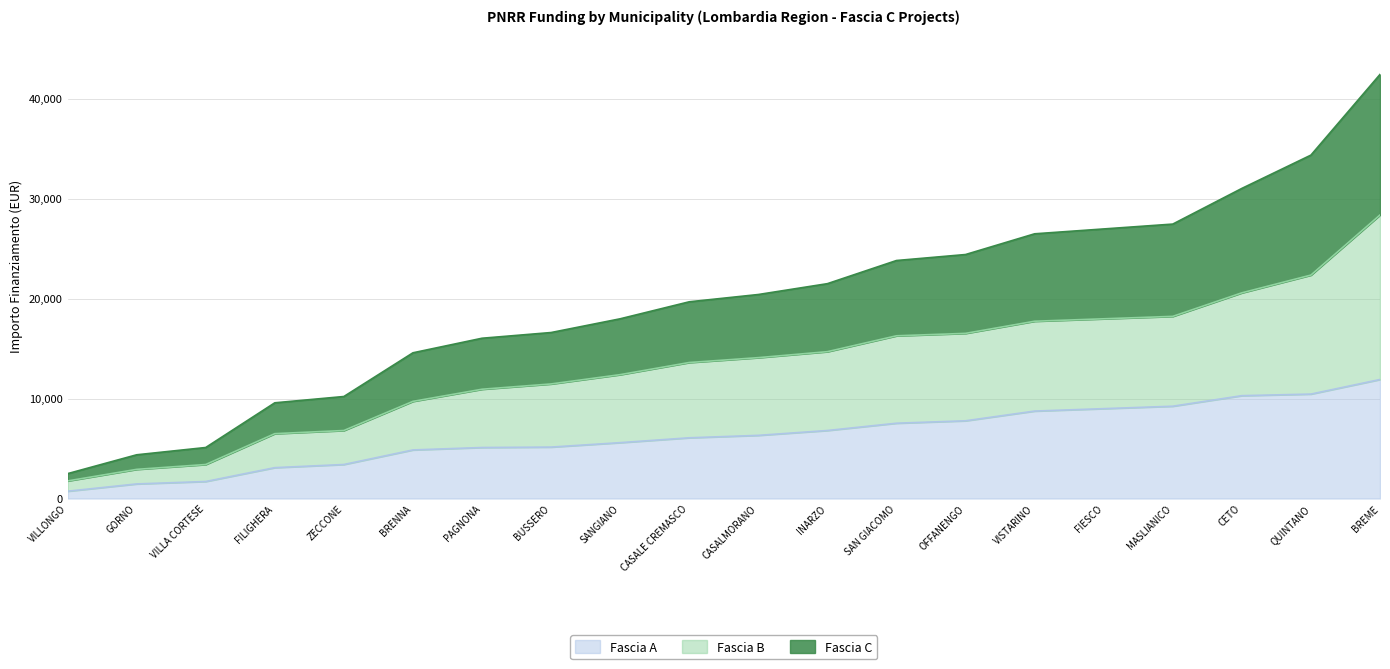

List the series in order of their peak value, lowest first.

Fascia A, Fascia B, Fascia C